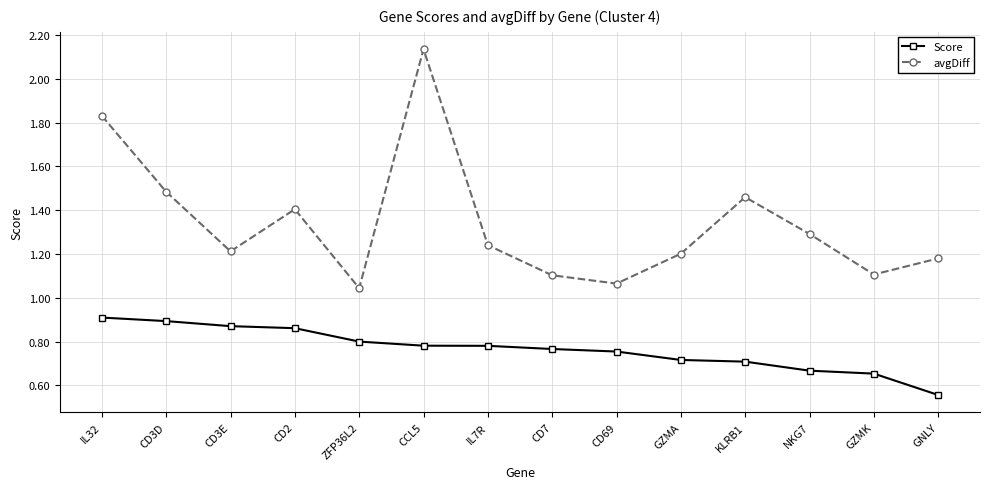

At which label does Score reach its minimum?

GNLY